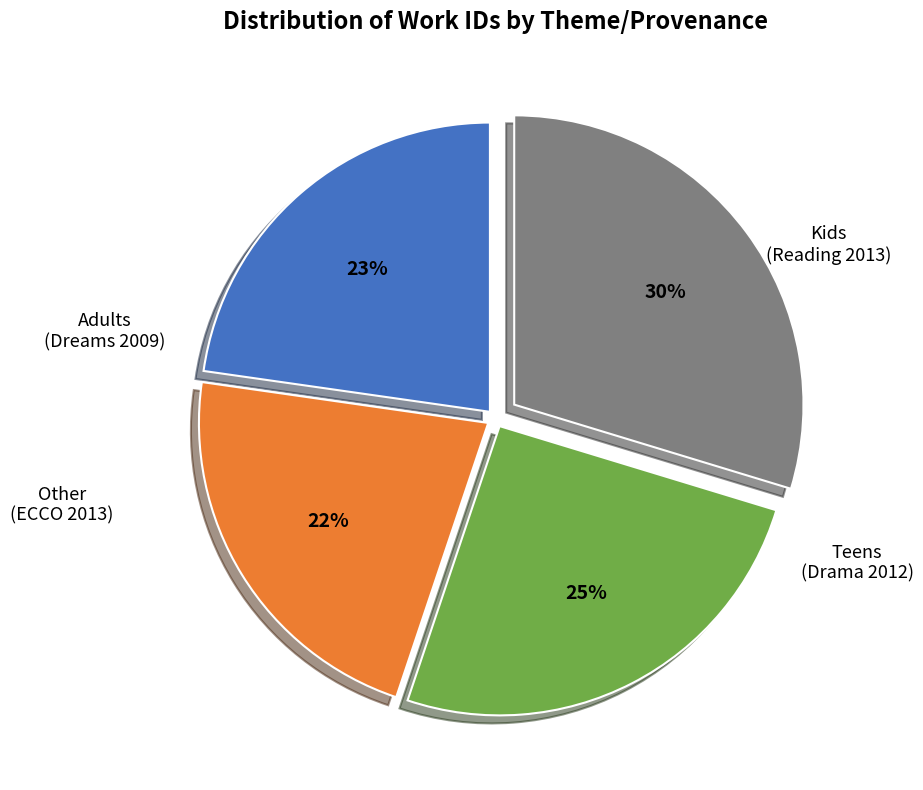

To the nearest percent, what is the average slice percentage?

25%